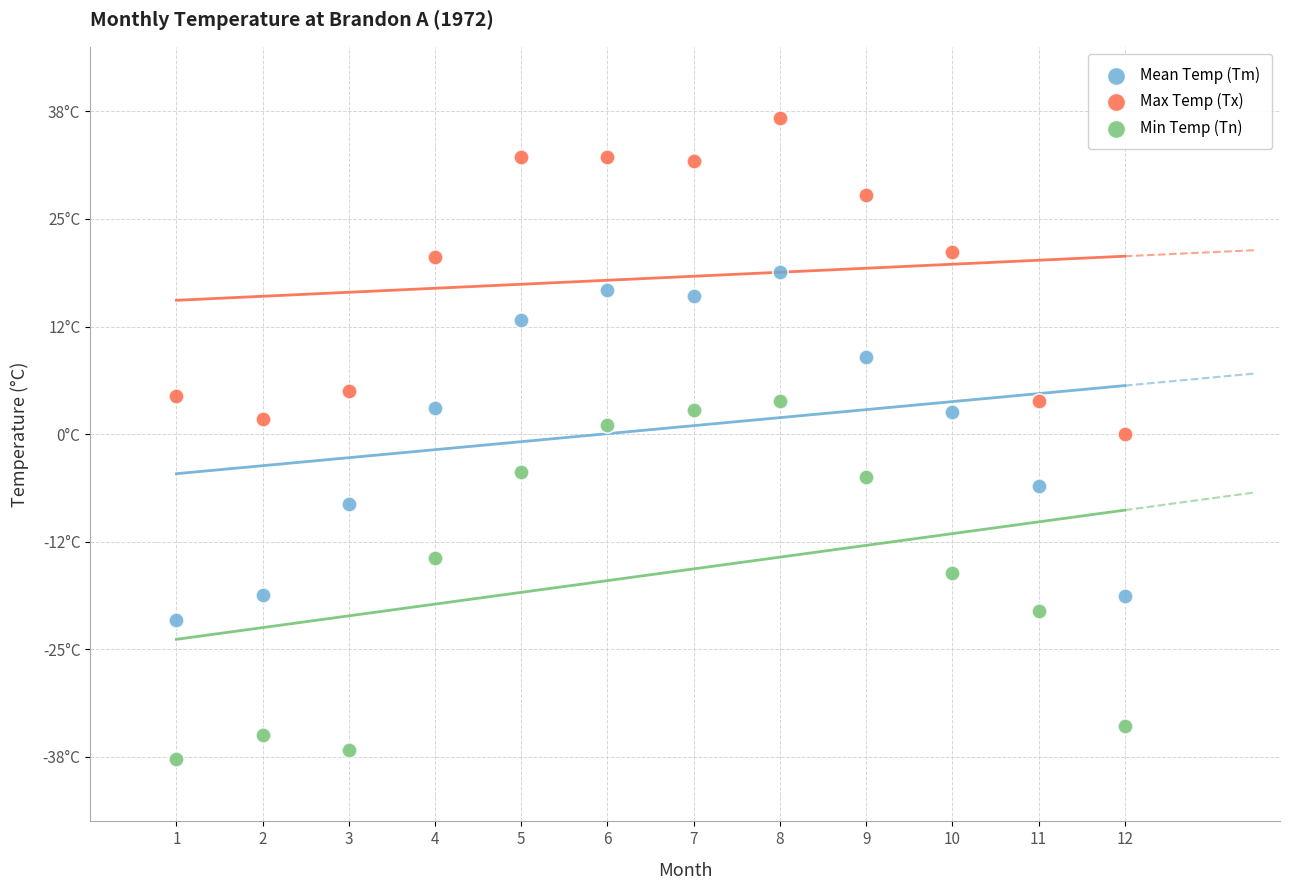

What are all the series names shown in the legend?

Mean Temp (Tm), Max Temp (Tx), Min Temp (Tn)